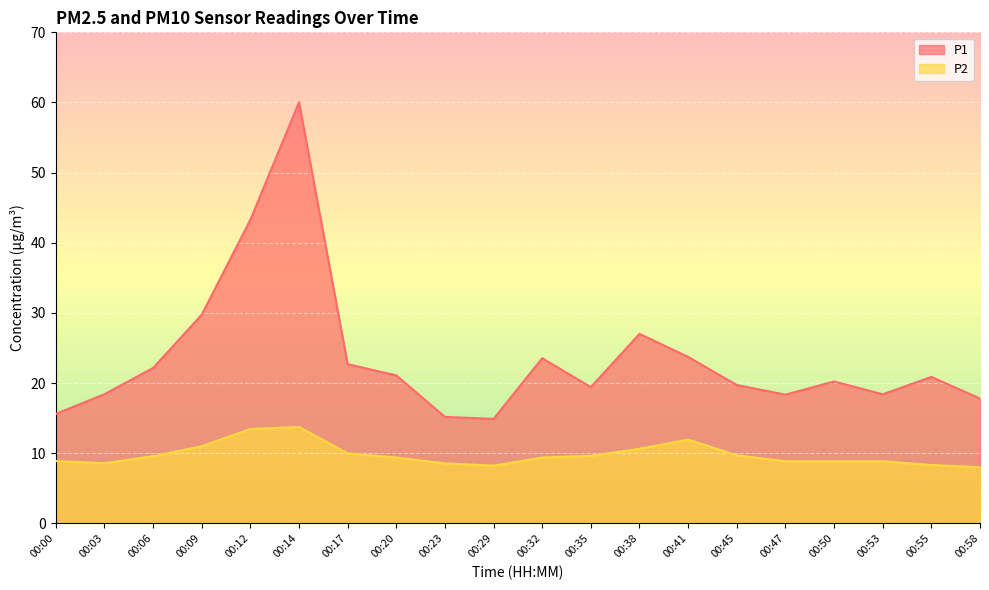

List the series in order of their peak value, highest first.

P1, P2